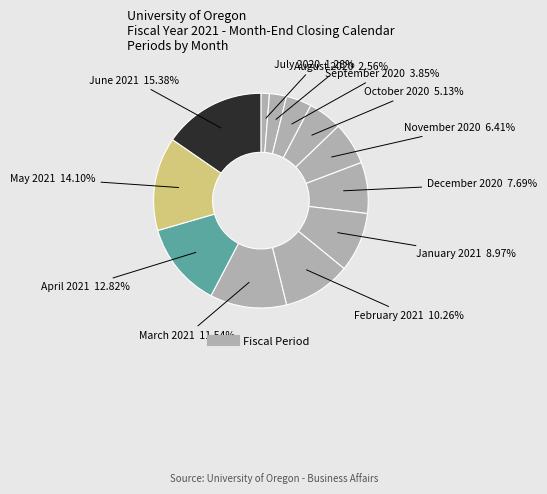

Count the number of slices in the pie.

12